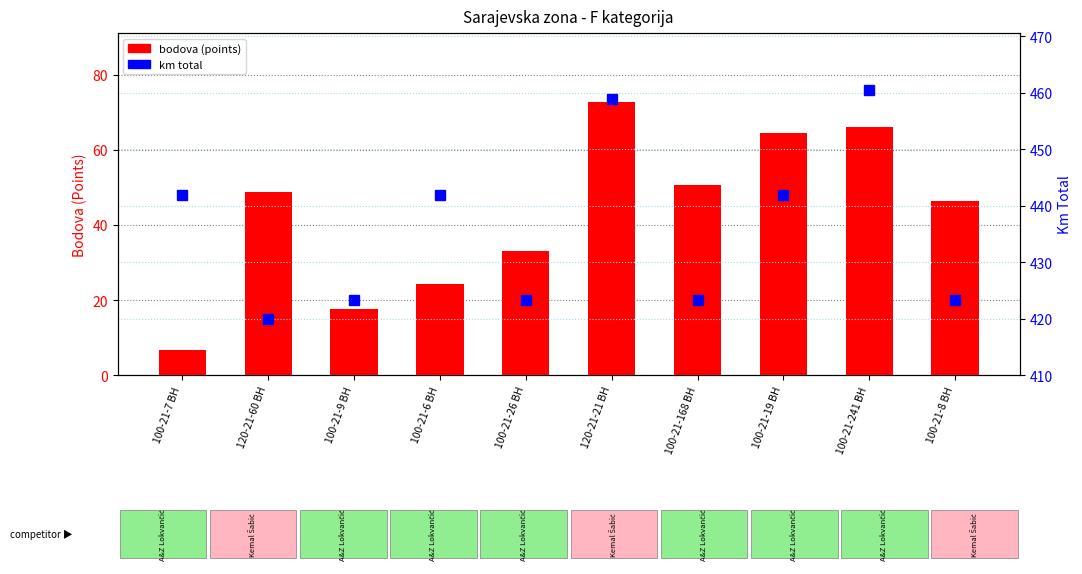

Which series has the largest range (max minus min)?

bodova (points)